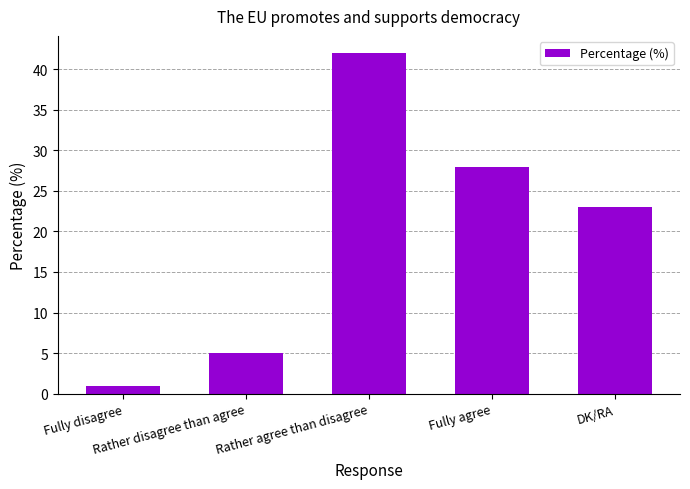

What is the maximum value shown in the chart?

42